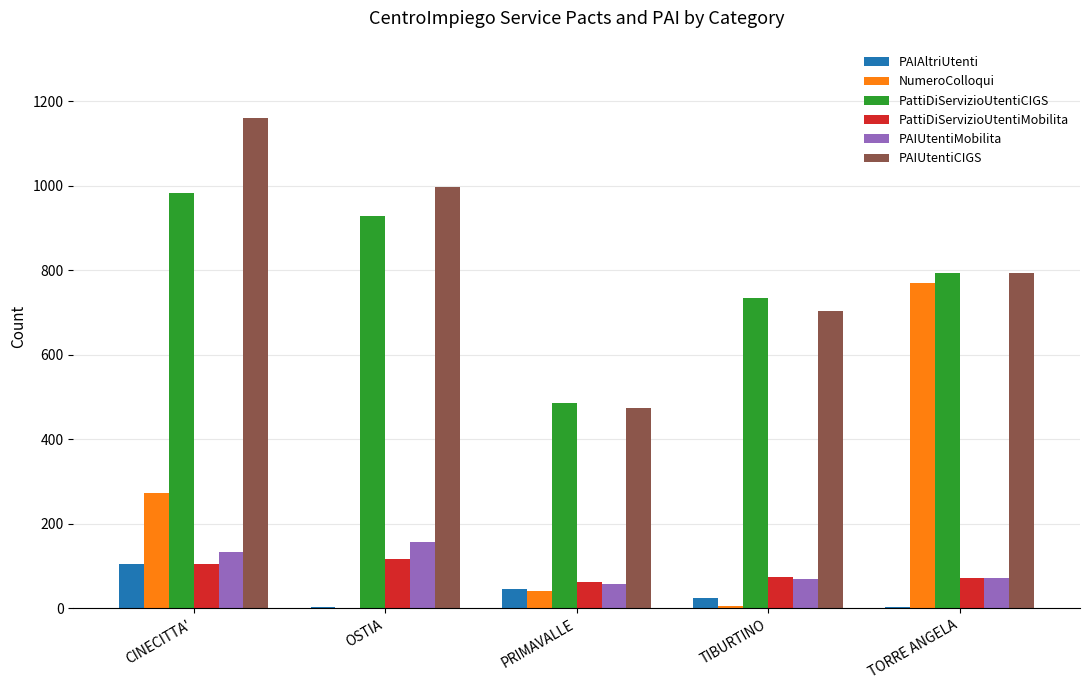

The NumeroColloqui series shows 272 at CINECITTA'. True or false?

True